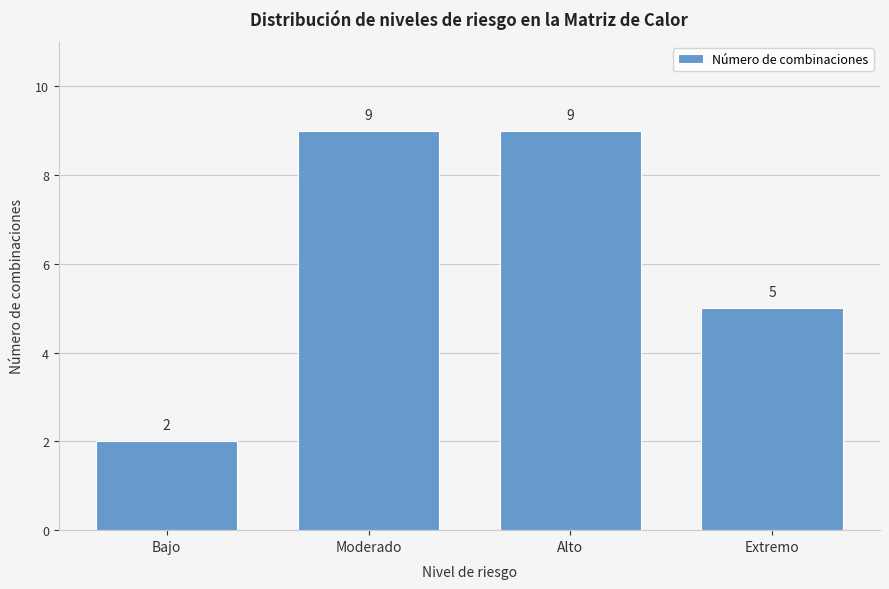

Reading left to right, what are all the values shown in this chart?

2	9	9	5